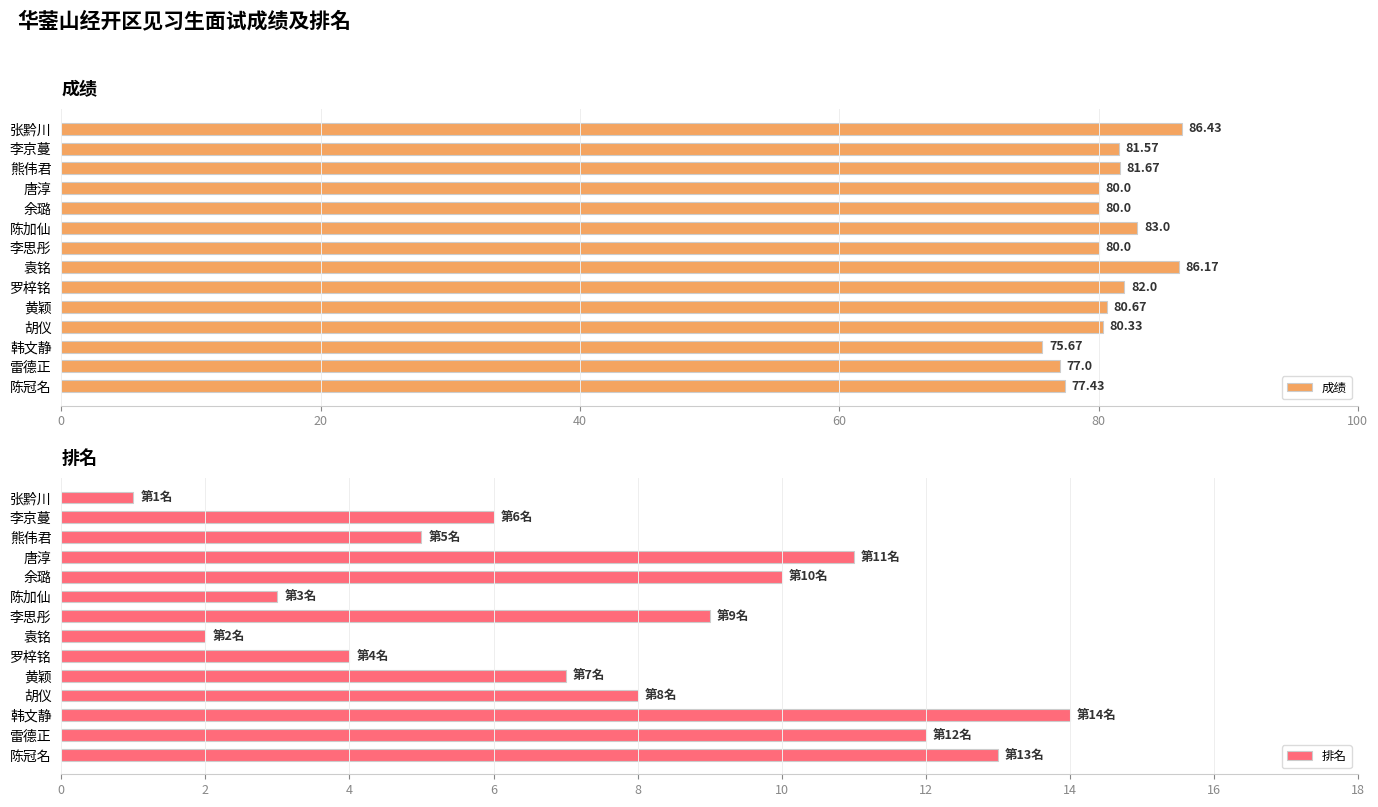

How many series are shown in this chart?

2